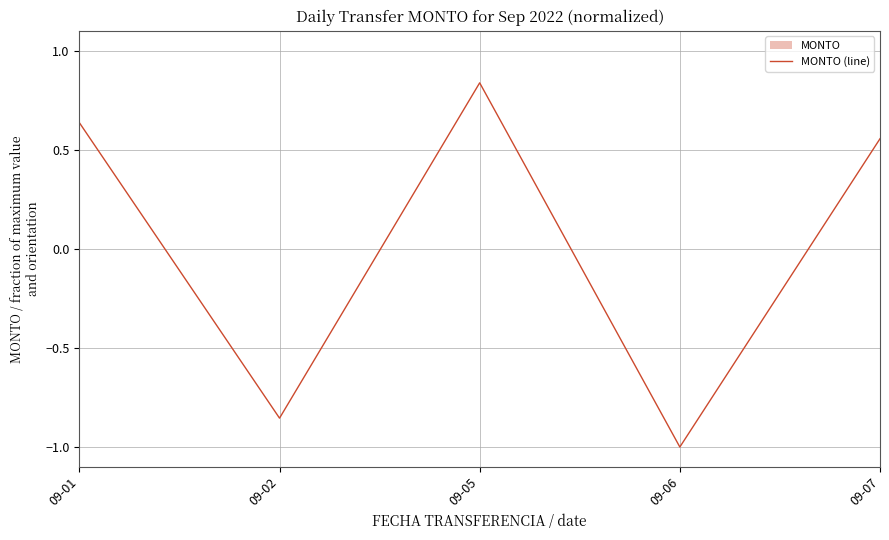

At which label does the data first exceed 0?

09-01